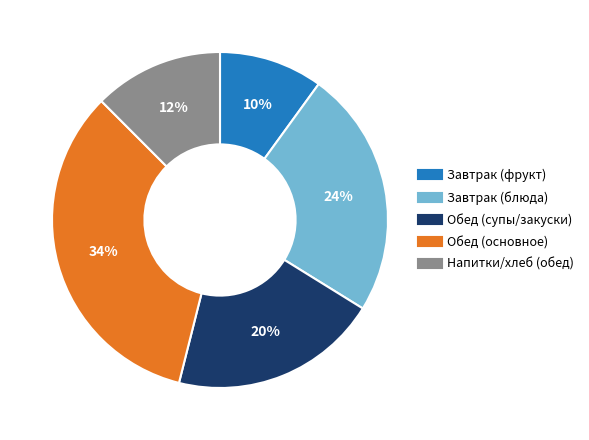

To the nearest percent, what is the average slice percentage?

20%